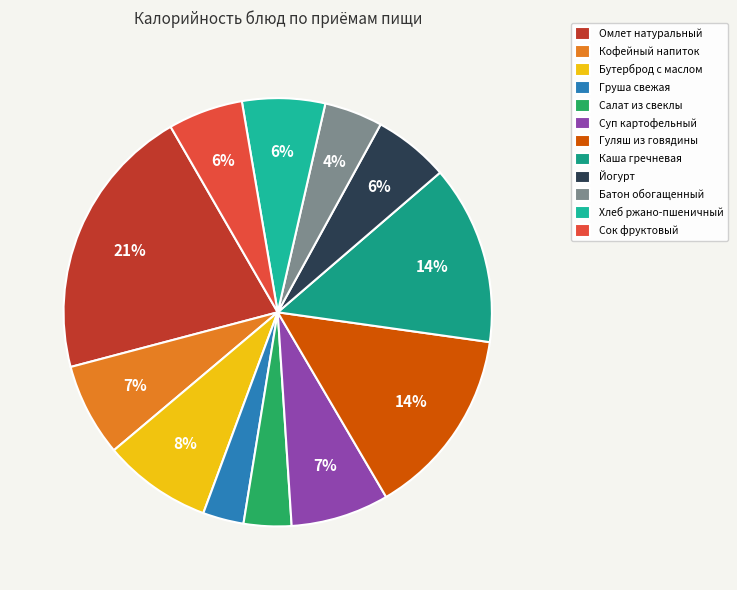

How many segments does this pie chart have?

12